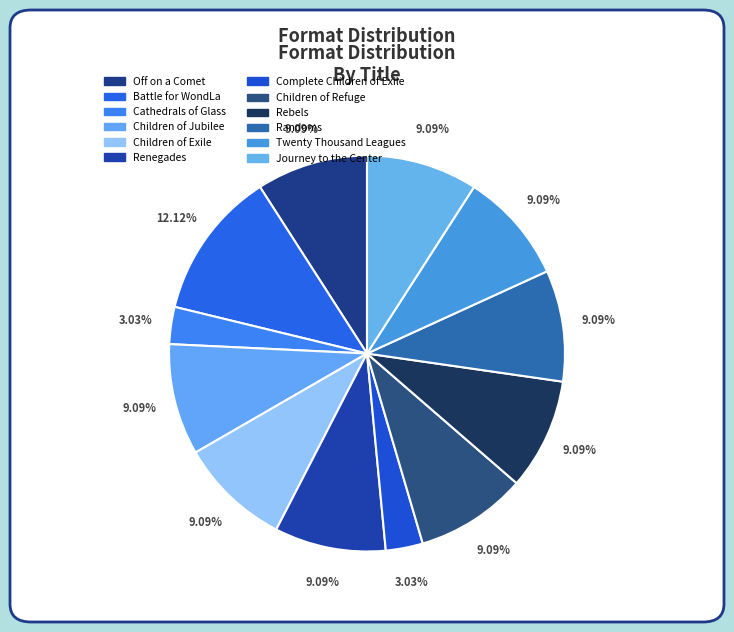

Is there a majority slice in this chart?

No